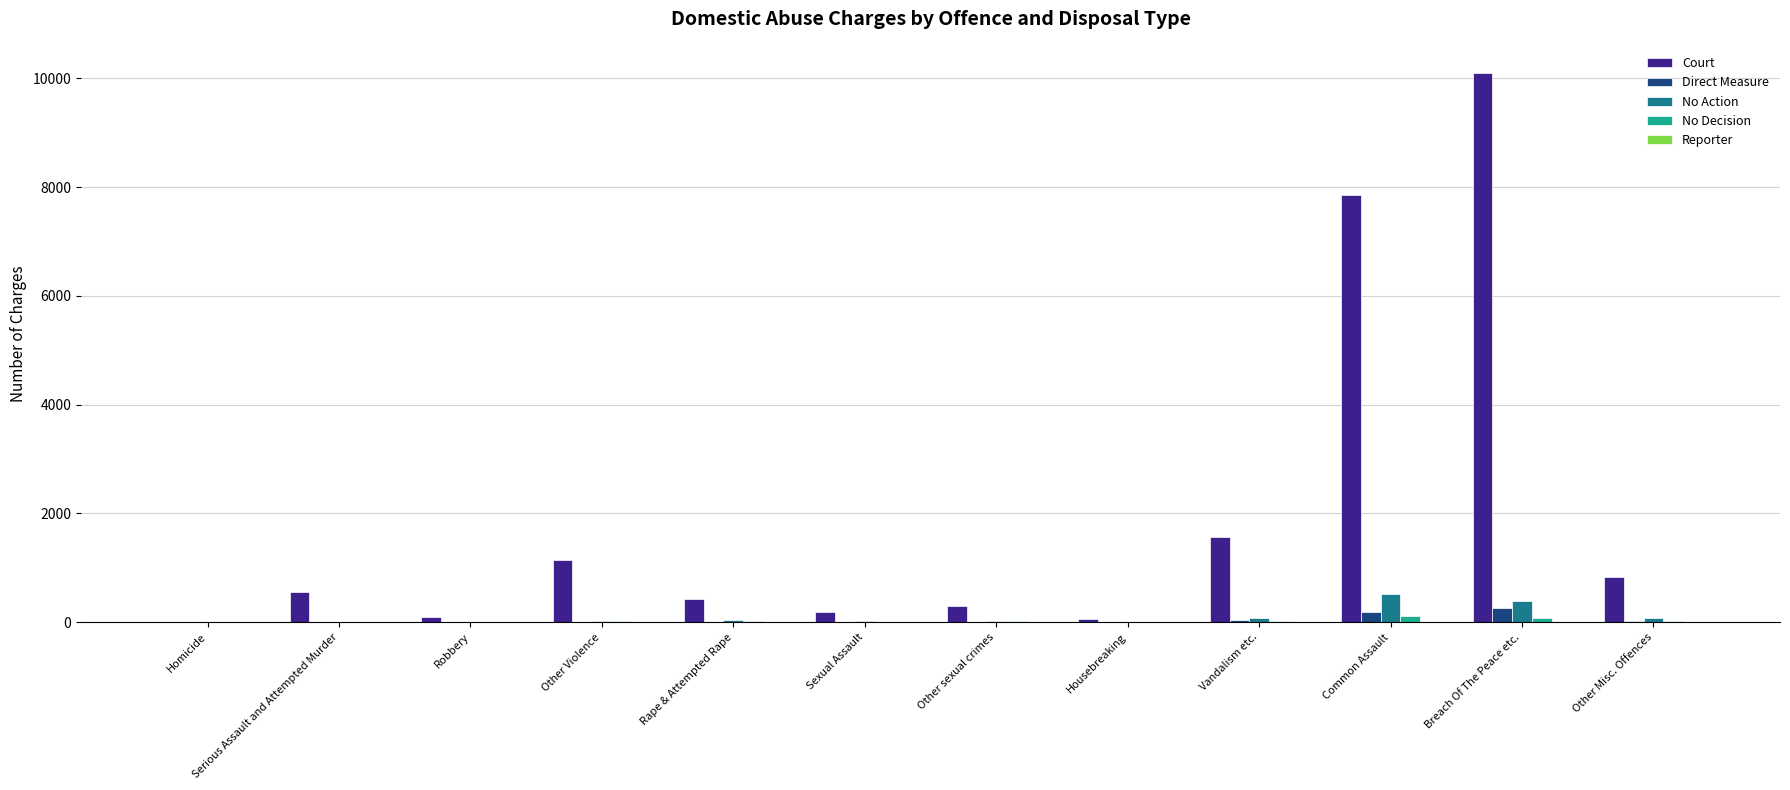

At which category is the sum across all series the highest?

Breach Of The Peace etc.